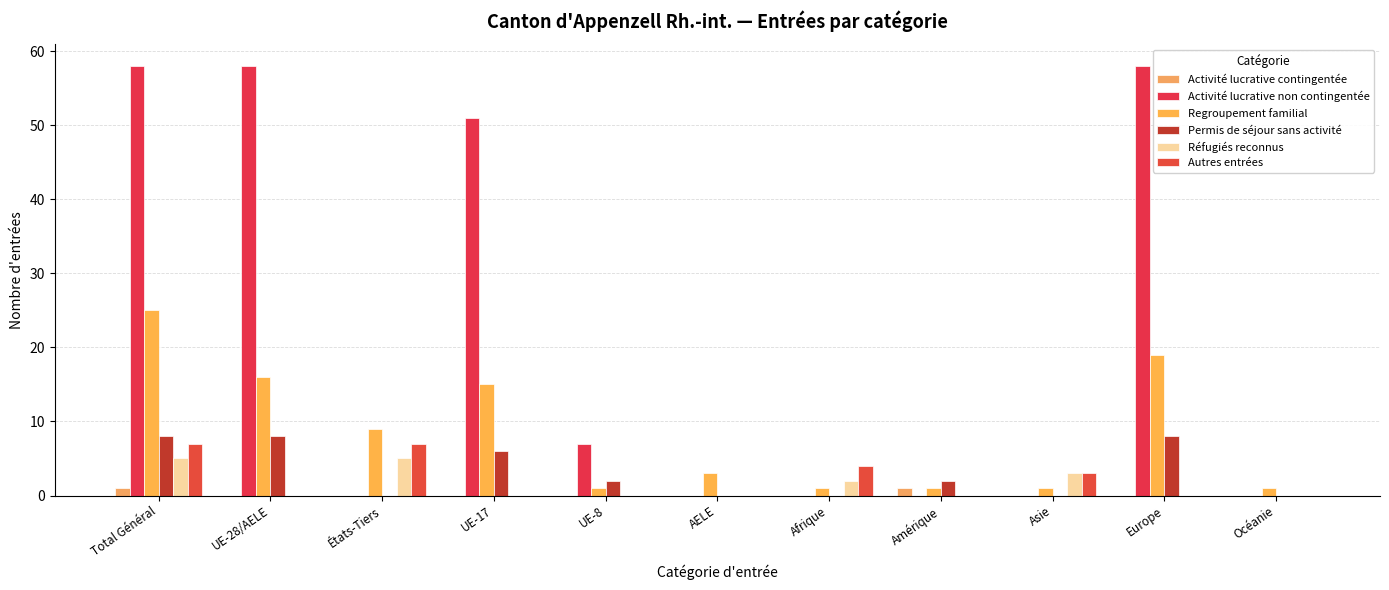

How many distinct data groups are displayed?

6